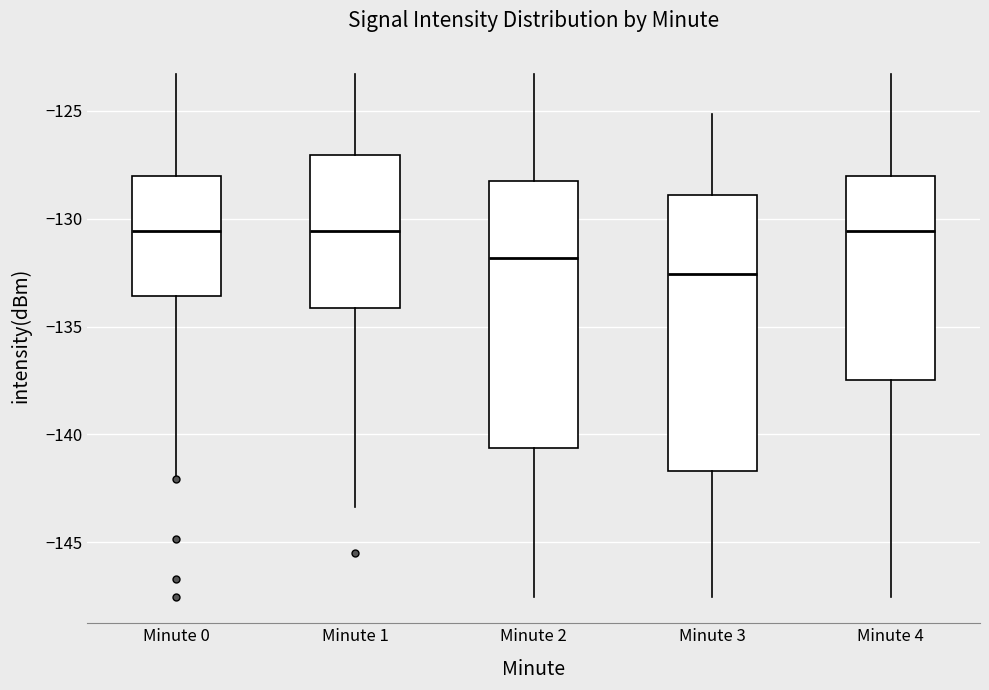

Reading left to right, transcribe this box plot: for each box, give where its median line is, the range the box spans, and where its two whiskers end, as read against the y-axis. The values are not printed on the chart, so give them approximately, as read against the axis.

Minute 0: median -130.5, box -133.5 to -128.0, whiskers -142.0 to -123.5
Minute 1: median -130.5, box -134.0 to -127.0, whiskers -143.5 to -123.5
Minute 2: median -132.0, box -140.5 to -128.5, whiskers -147.5 to -123.5
Minute 3: median -132.5, box -141.5 to -129.0, whiskers -147.5 to -125.0
Minute 4: median -130.5, box -137.5 to -128.0, whiskers -147.5 to -123.5